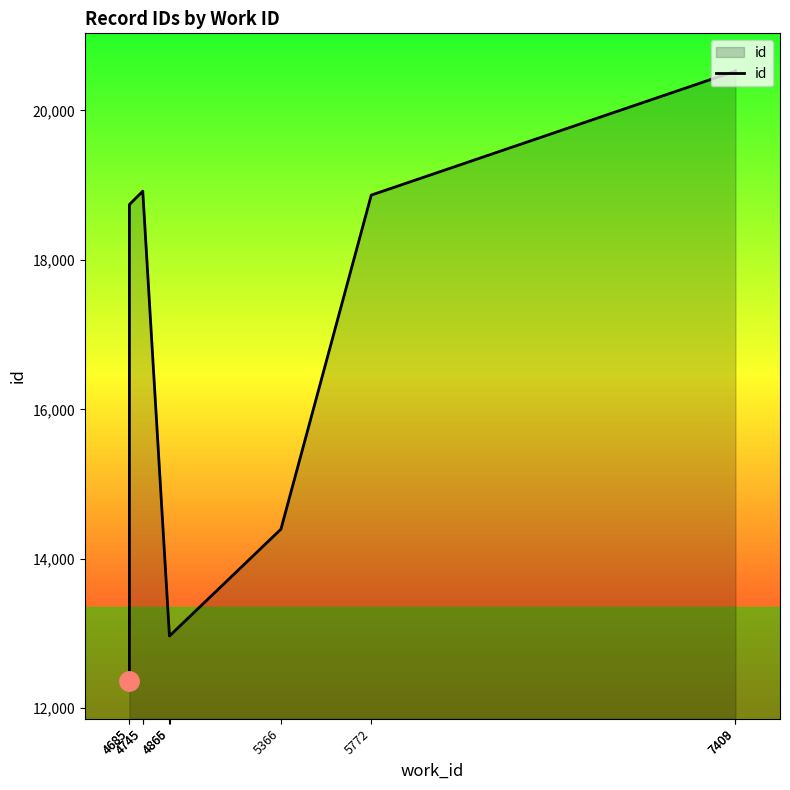

Reading left to right, transcribe all the data shown in this chart.

4685=12359	4685=18741	4745=18919	4745=18920	4865=12966	4866=12969	5366=14396	5772=18867	7408=20526	7409=20532